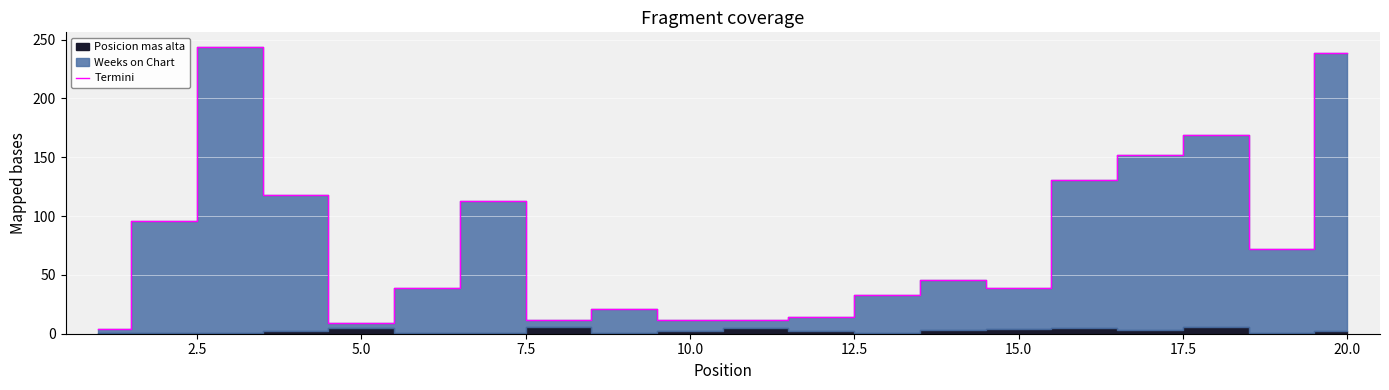

The chart shows a value of 27 at 13. True or false?

False